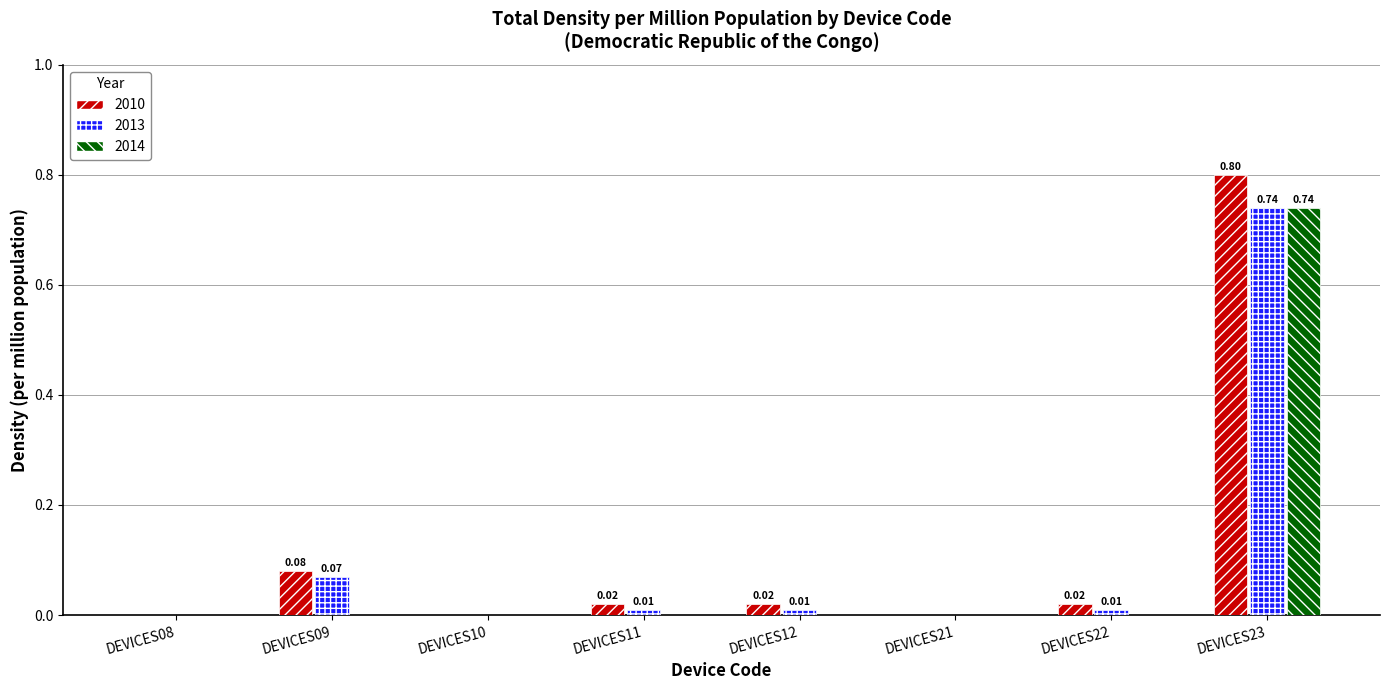

What is the sum of all 2010 values?

0.9